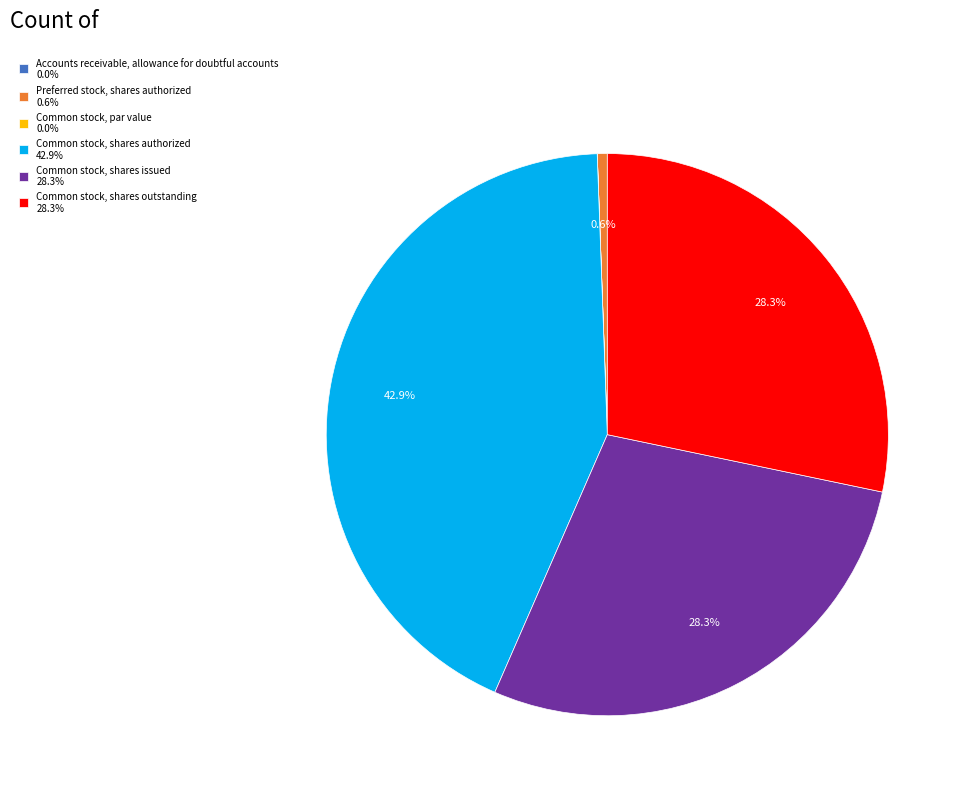

What percentage is NOT represented by Preferred stock, shares authorized 0.6%?

99.4%